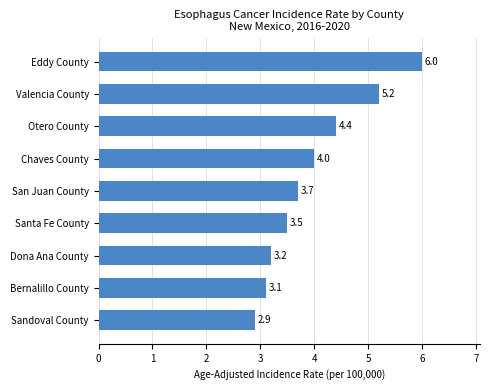

Which label corresponds to the smallest value in the chart?

Sandoval County